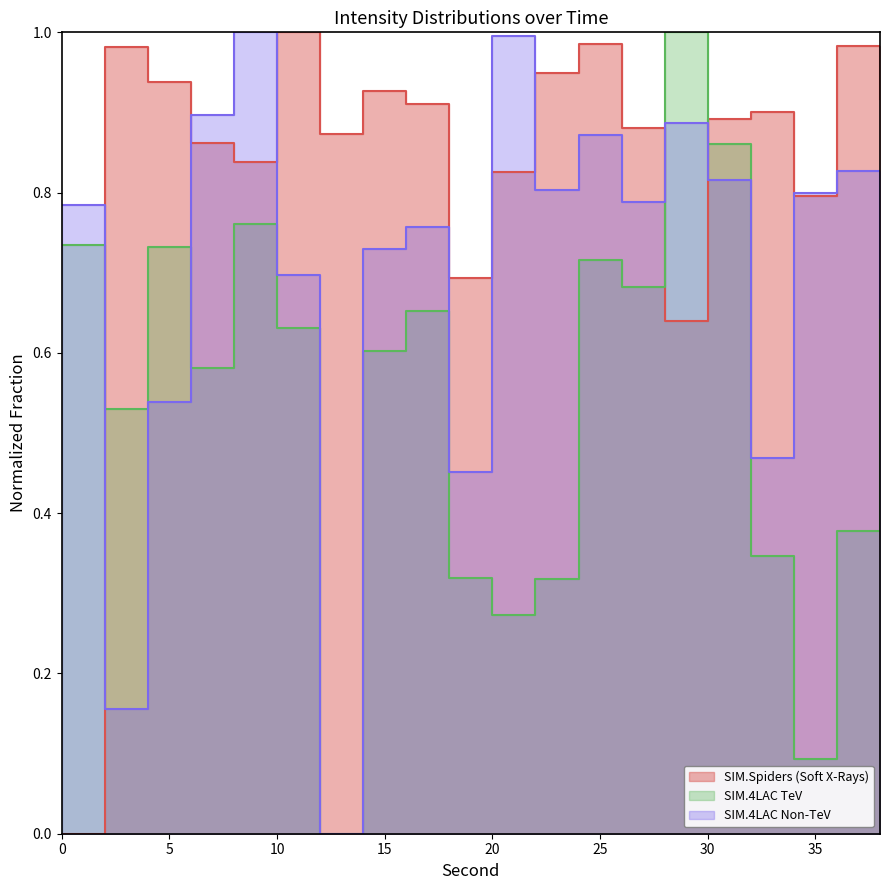

What is the maximum value for SIM.4LAC TeV?

1.0